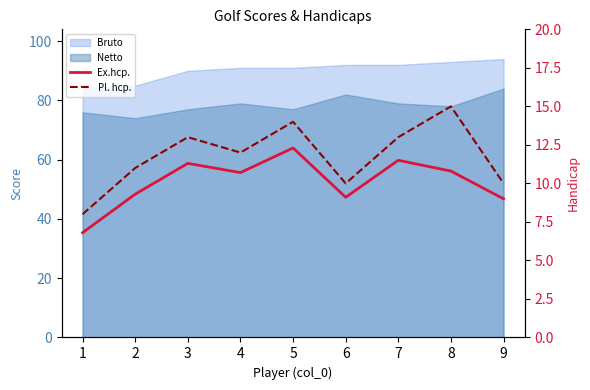

True or false: Ex.hcp. and Pl. hcp. intersect in this chart.

False